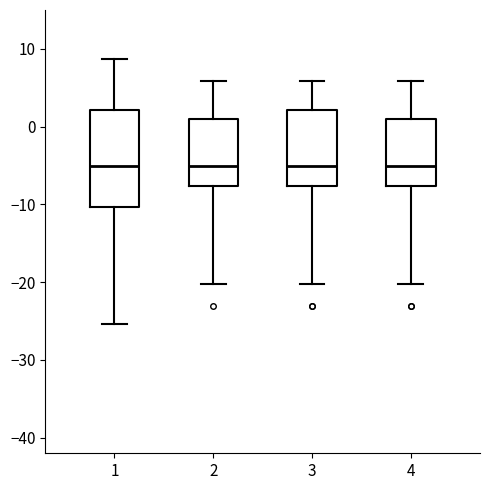

Which box is the tallest, from its lower edge to its upper edge?

1